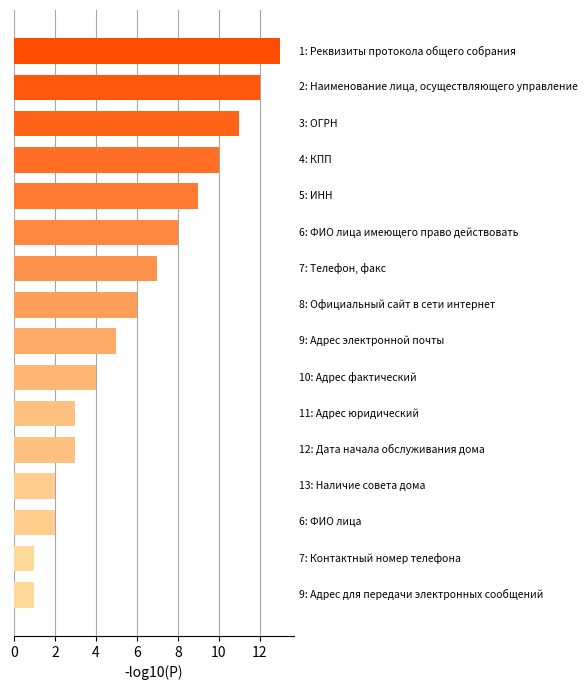

What is the difference between the second highest and second lowest values?

11